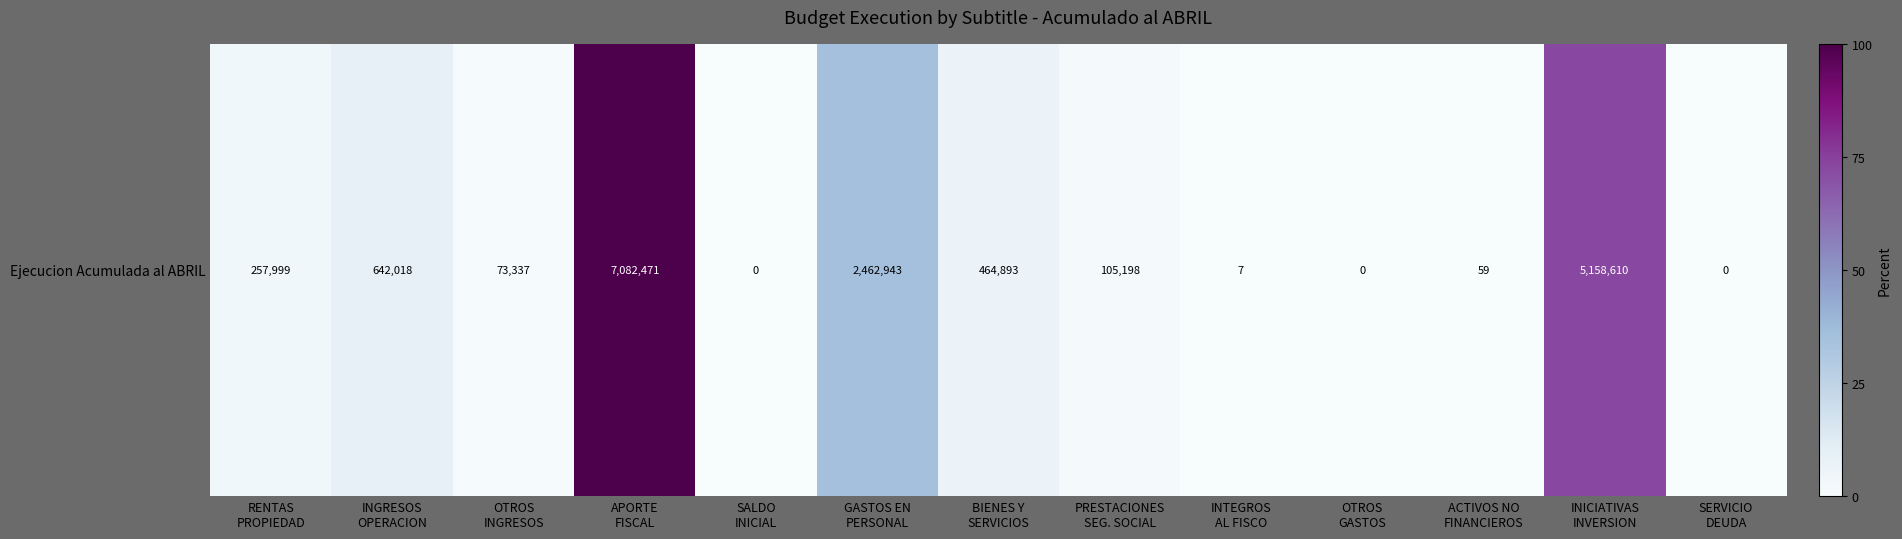

Count the number of categories in the chart.

13